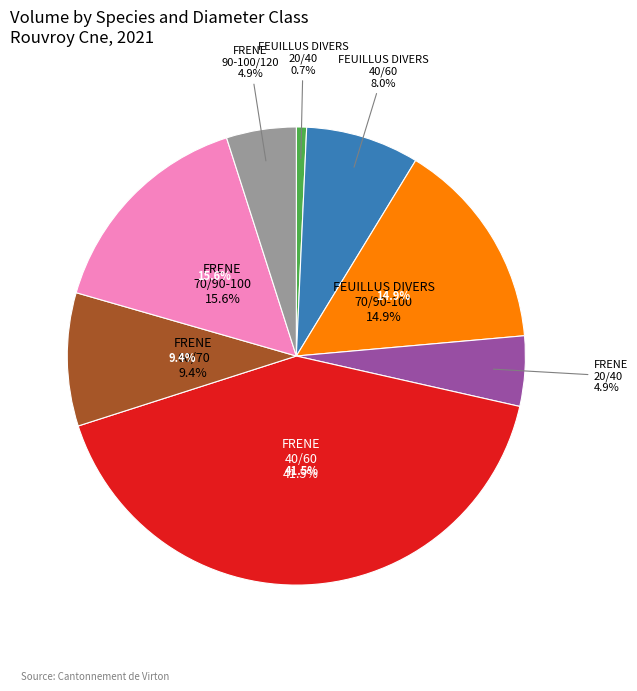

The FRENE 20/40 slice represents 5% of the pie. True or false?

True